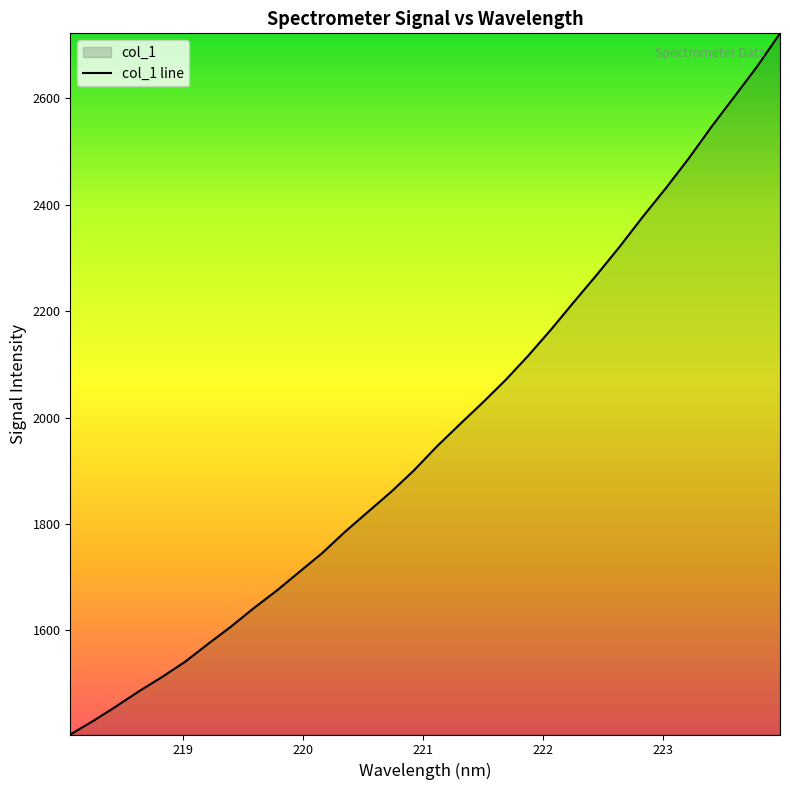

What is the minimum value shown in the chart?

1404.0